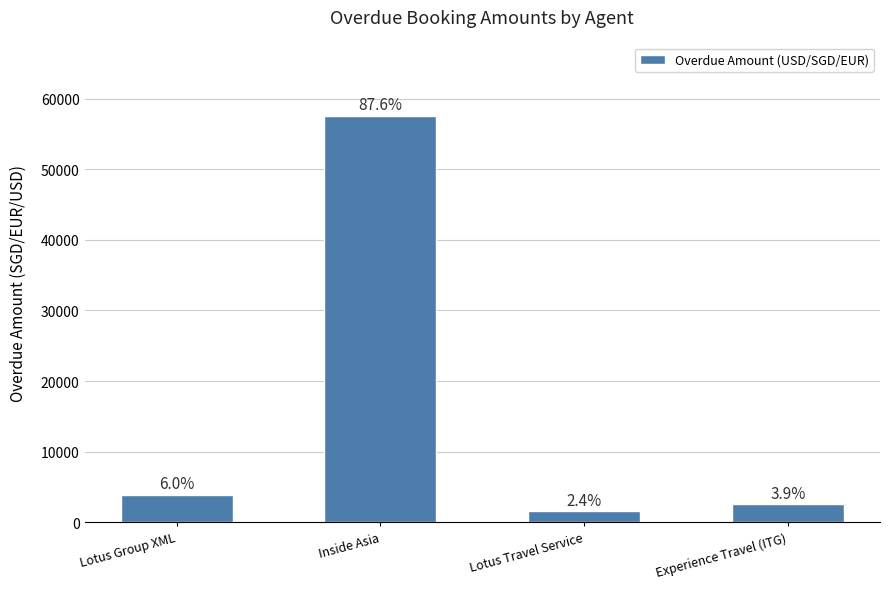

How many bars are there in total?

4